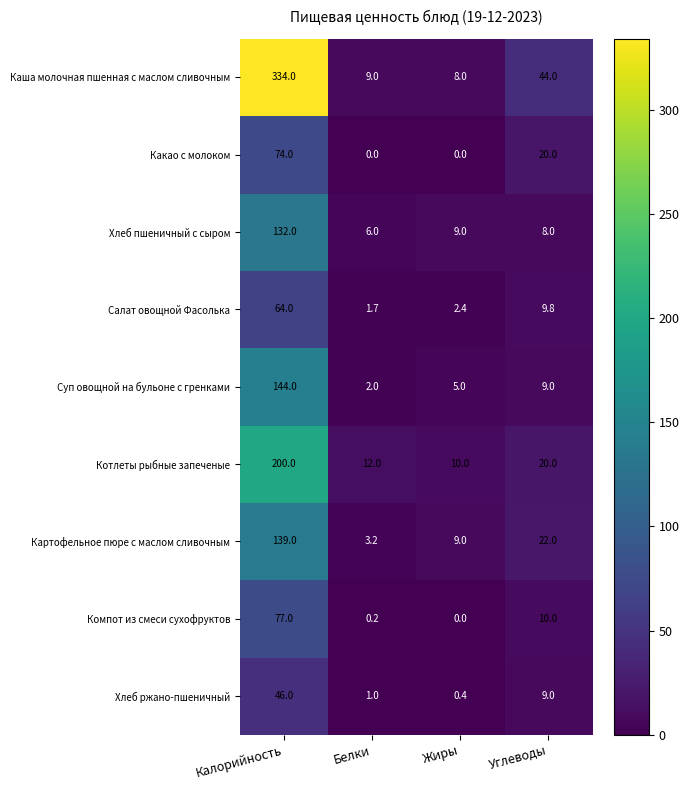

At which label is Компот из смеси сухофруктов closest to 38?

Углеводы